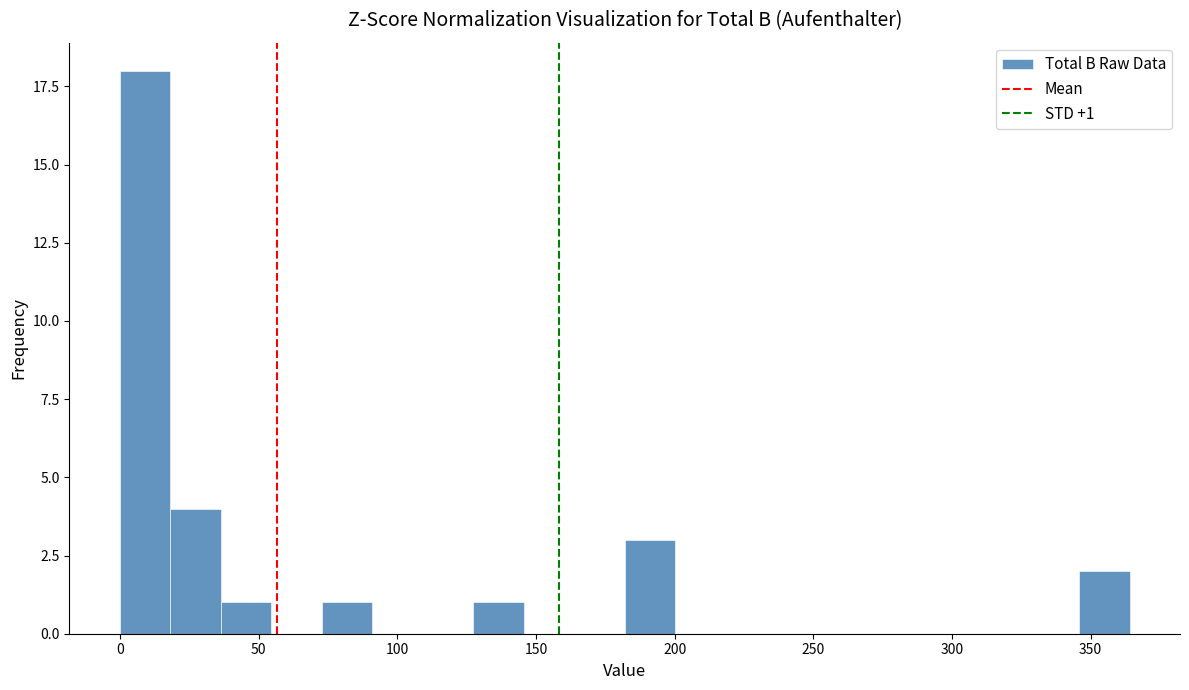

Around what value on the x-axis is the tallest bar? Give the approximate position of its centre, as read against the axis.

10